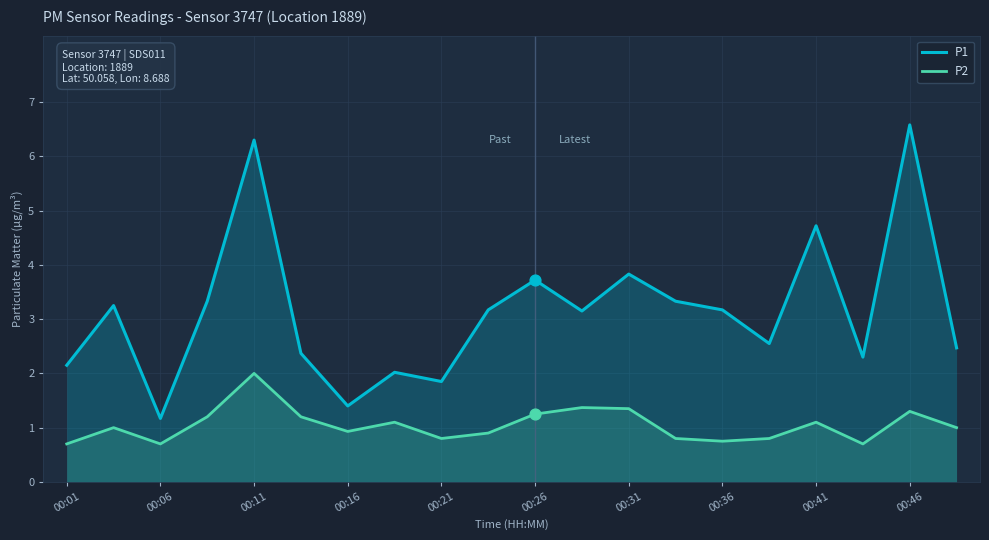

Is the value of P2 at 00:41 greater than the value of P1 at 00:21?

No